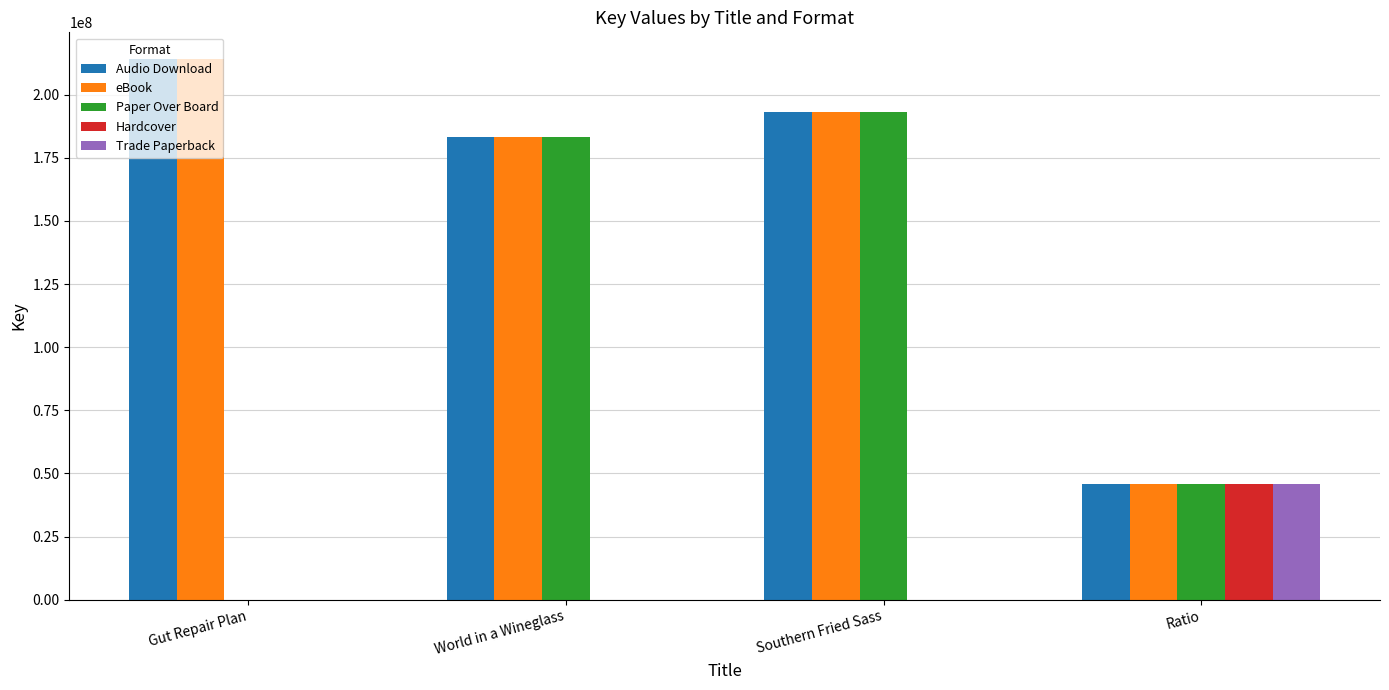

Between Gut Repair Plan and Southern Fried Sass, which series saw the biggest shift?

Paper Over Board